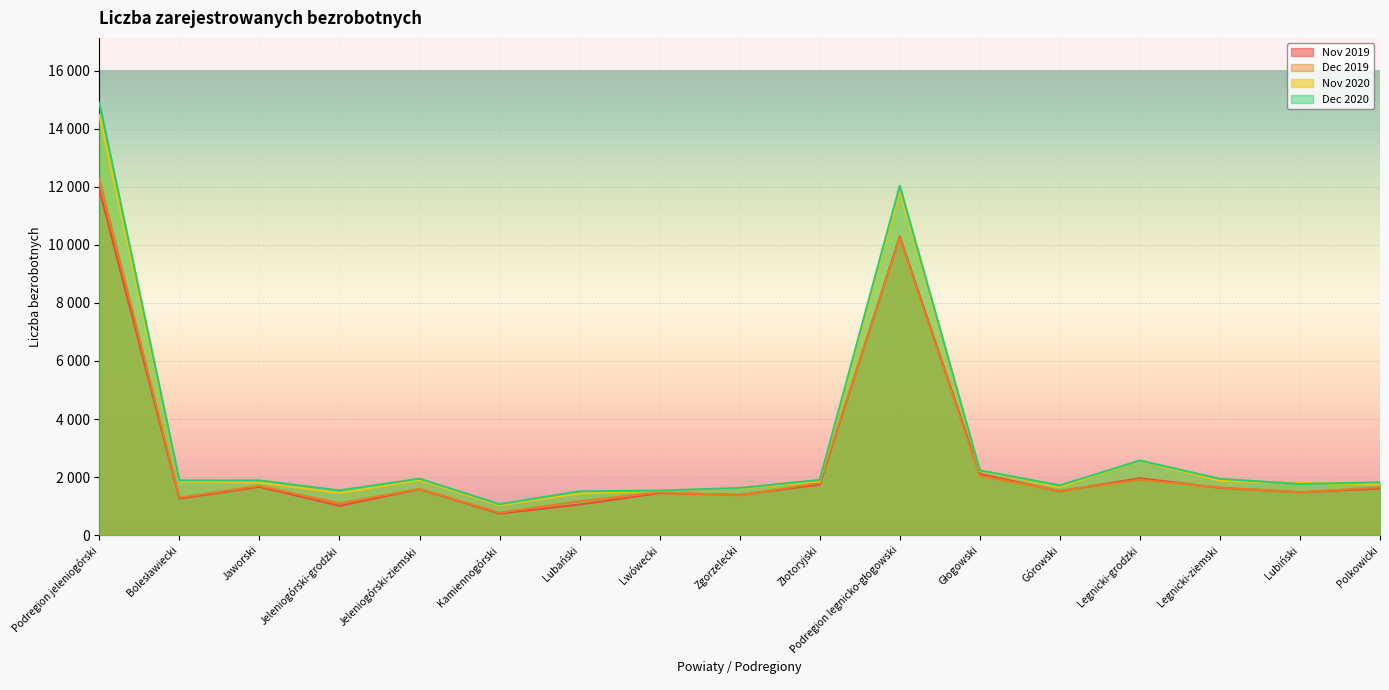

True or false: Nov 2020 and Dec 2020 cross at least once.

True